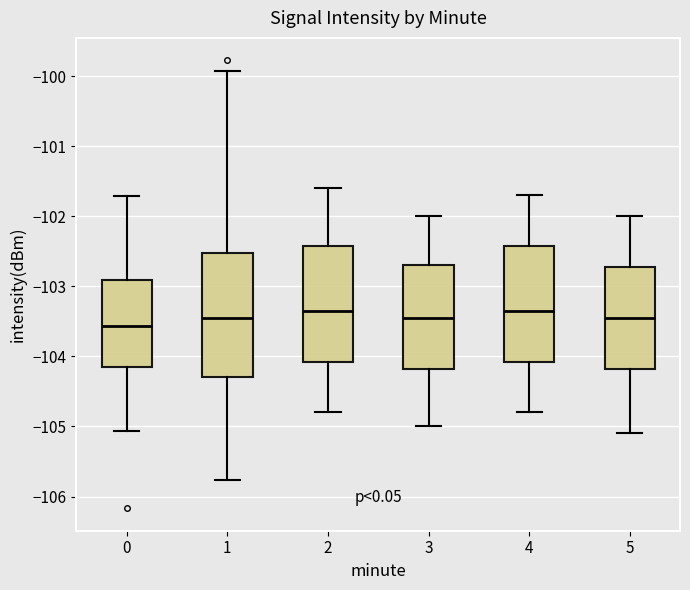

Reading left to right, transcribe this box plot: for each box, give where its median line is, the range the box spans, and where its two whiskers end, as read against the y-axis. The values are not printed on the chart, so give them approximately, as read against the axis.

0: median -103.6, box -104.2 to -102.9, whiskers -105.1 to -101.7
1: median -103.5, box -104.3 to -102.5, whiskers -105.8 to -99.9
2: median -103.3, box -104.1 to -102.4, whiskers -104.8 to -101.6
3: median -103.4, box -104.2 to -102.7, whiskers -105.0 to -102.0
4: median -103.3, box -104.1 to -102.4, whiskers -104.8 to -101.7
5: median -103.4, box -104.2 to -102.7, whiskers -105.1 to -102.0